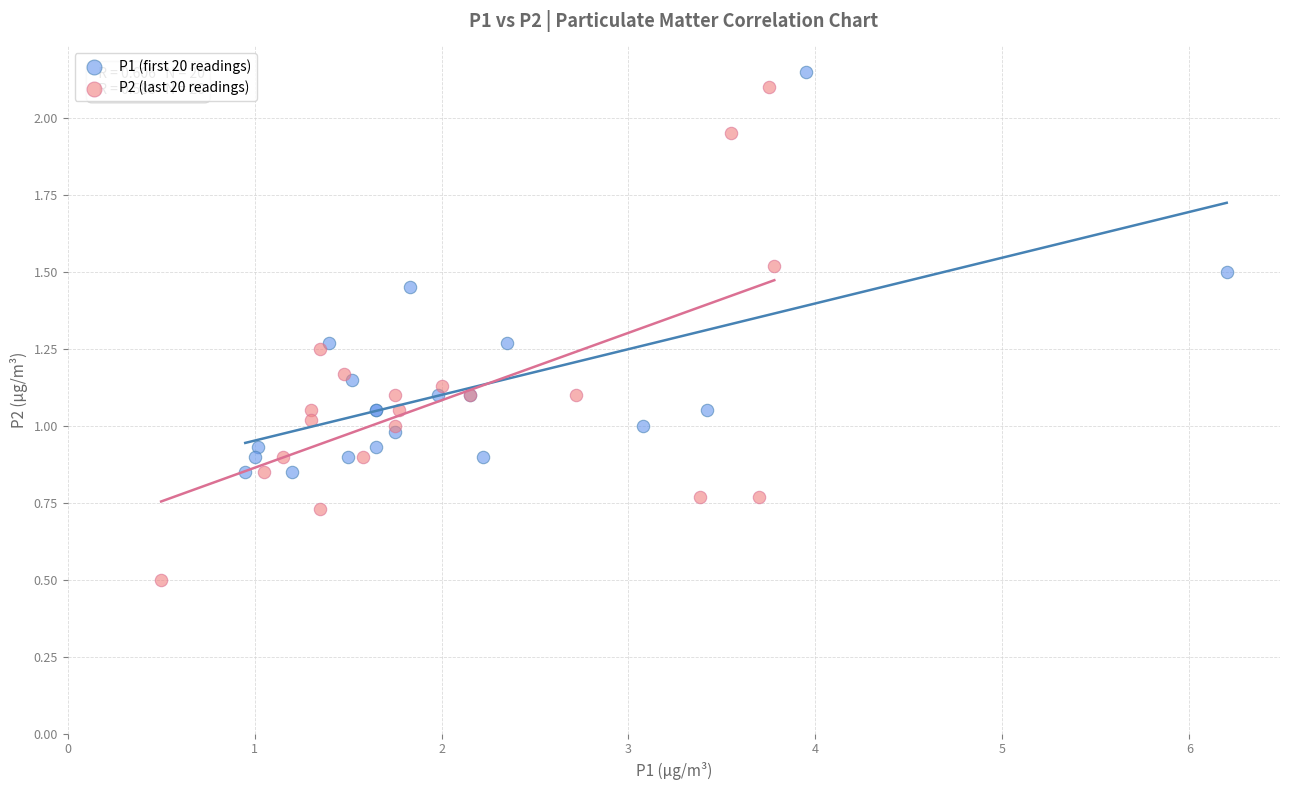

Which series contains the lowest Y value?

P2 (last 20 readings)